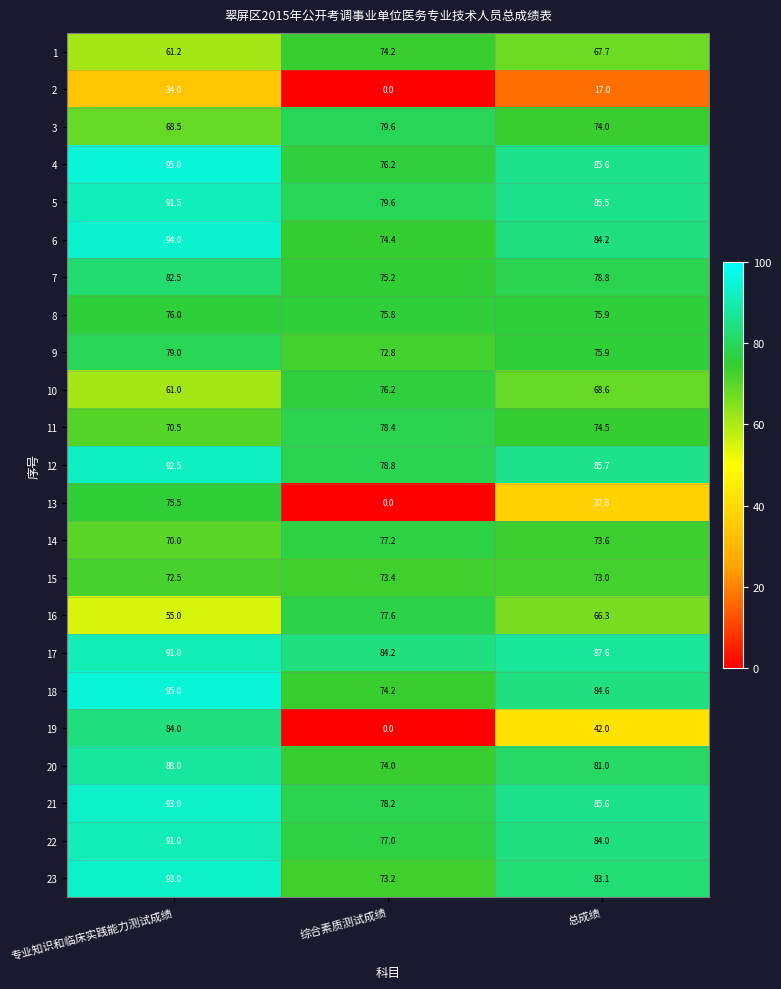

True or false: 20 has a value of 74.0 at 综合素质测试成绩.

True